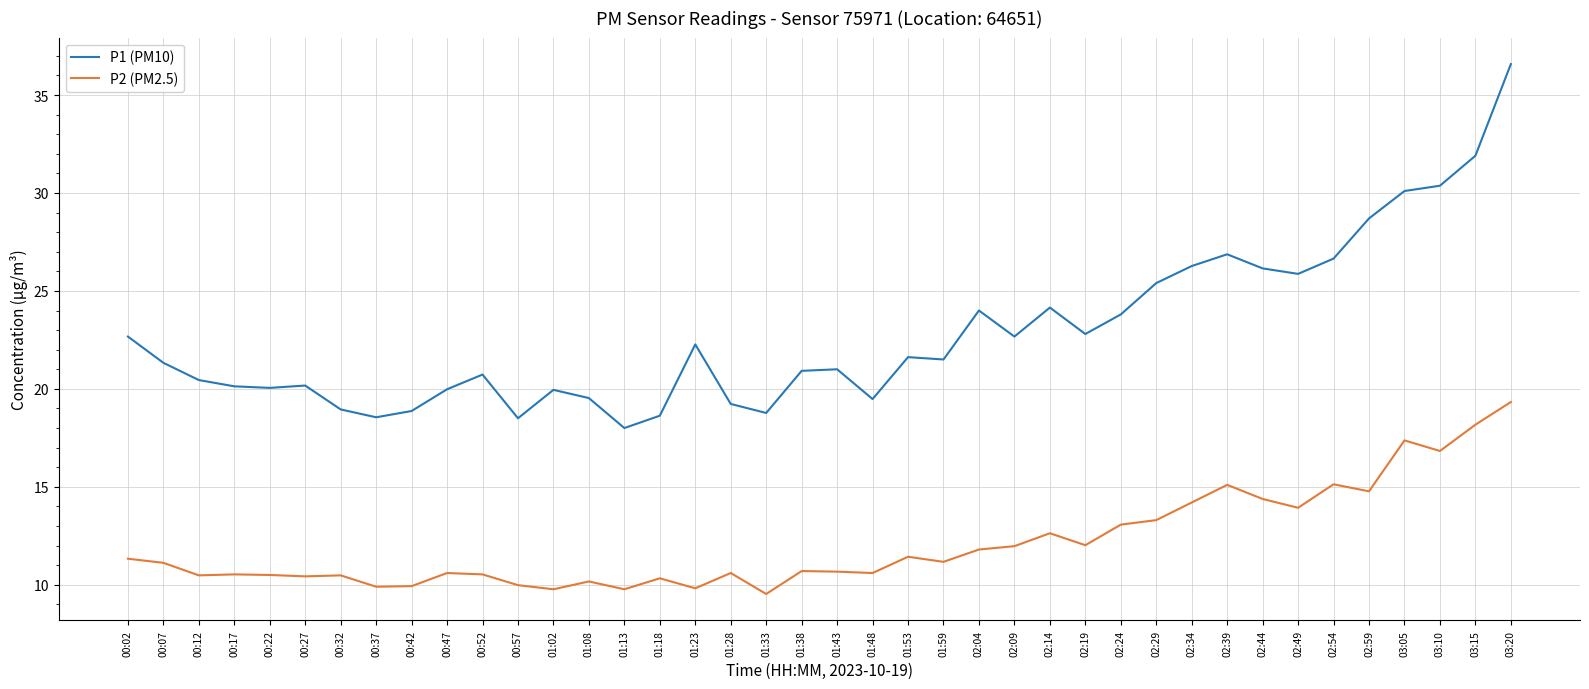

Is it true that P1 (PM10) equals 49.4 at 03:10?

False